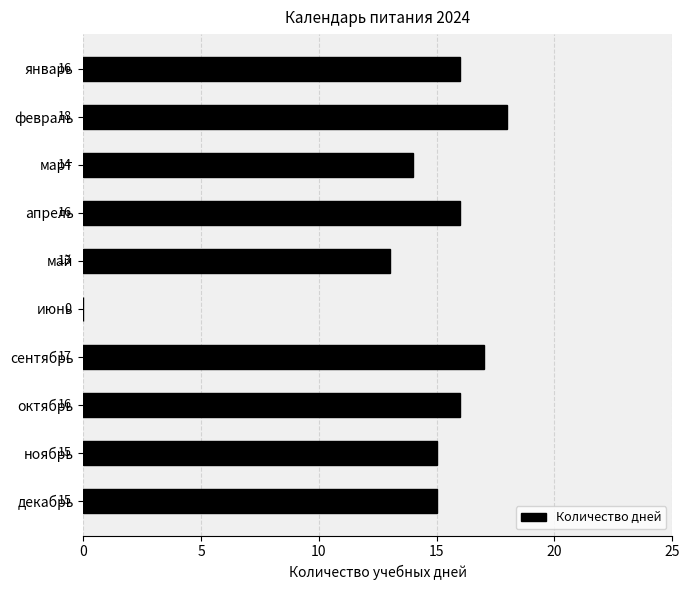

Read the value at январь, to the nearest 10.

20